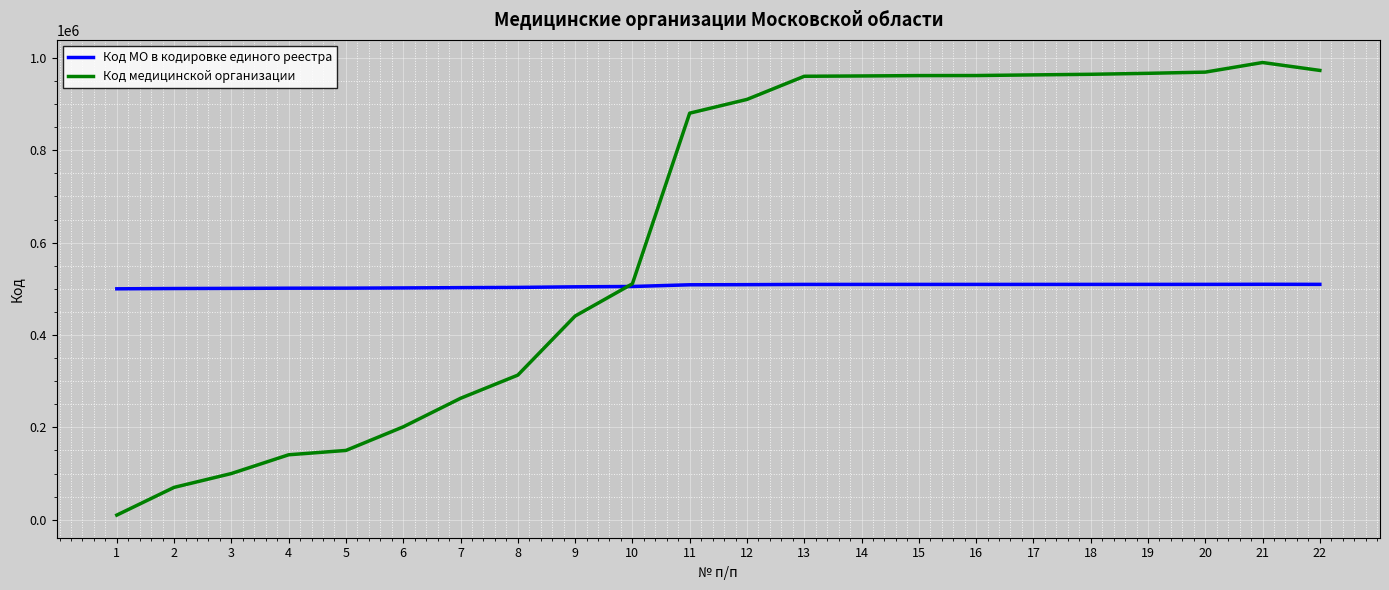

Which series has the largest total across all categories?

Код медицинской организации